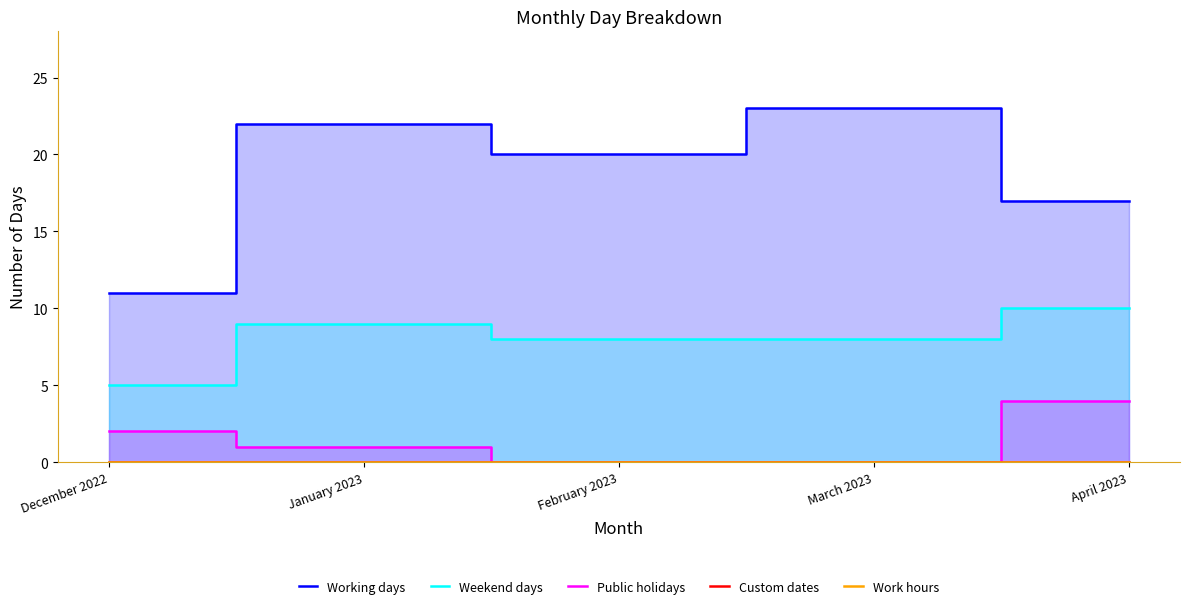

How many Public holidays values are between 0 and 2?

4